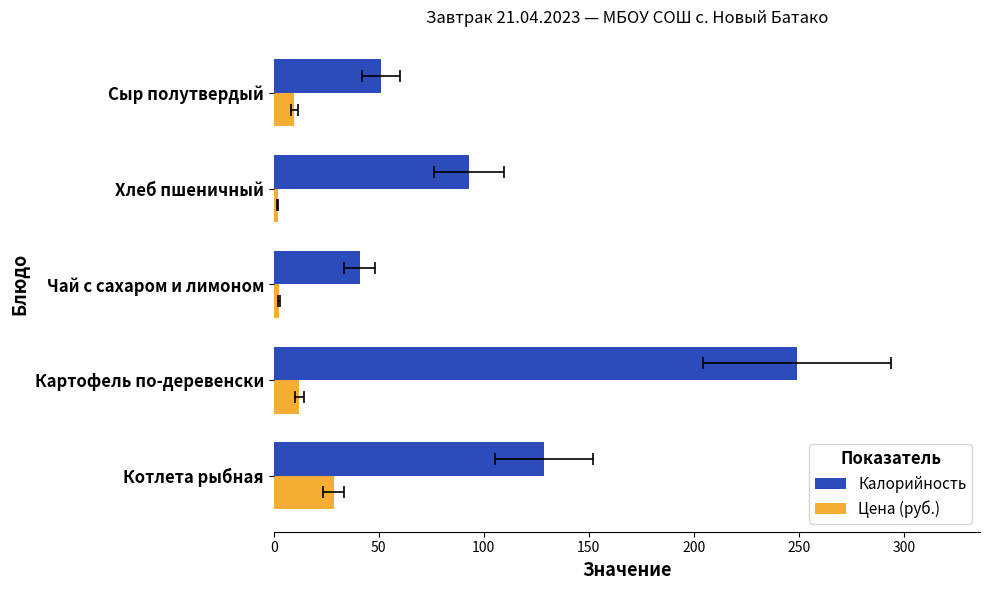

Which series has the widest spread of values?

Калорийность